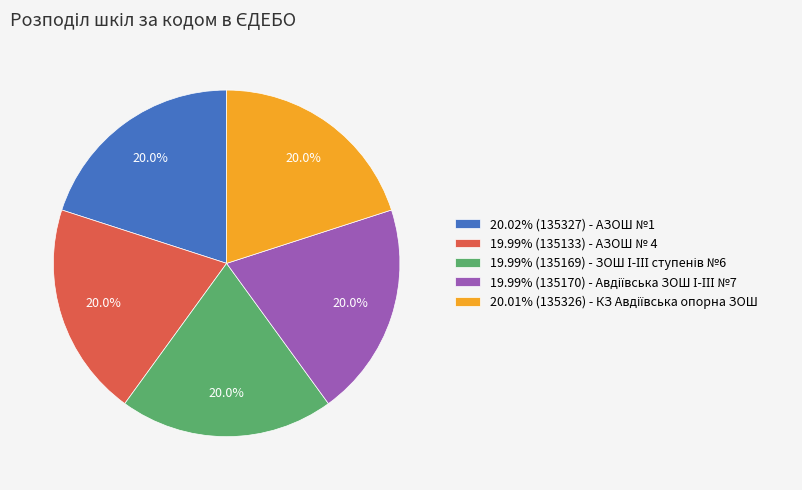

What percentage do 19.99% (135133) - АЗОШ № 4 and 20.02% (135327) - АЗОШ №1 together represent?

40.0%